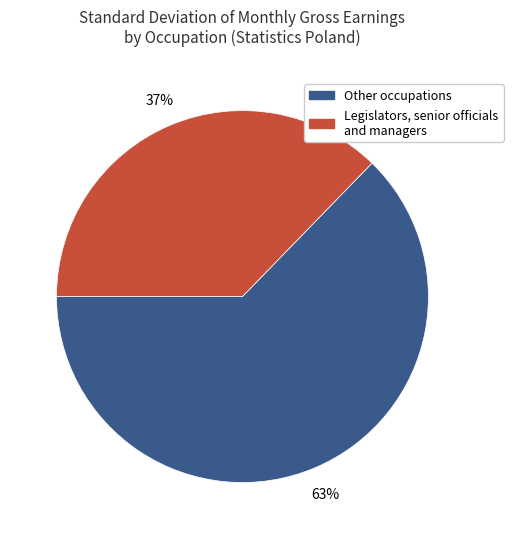

Is there any slice that represents more than half of the pie?

Yes